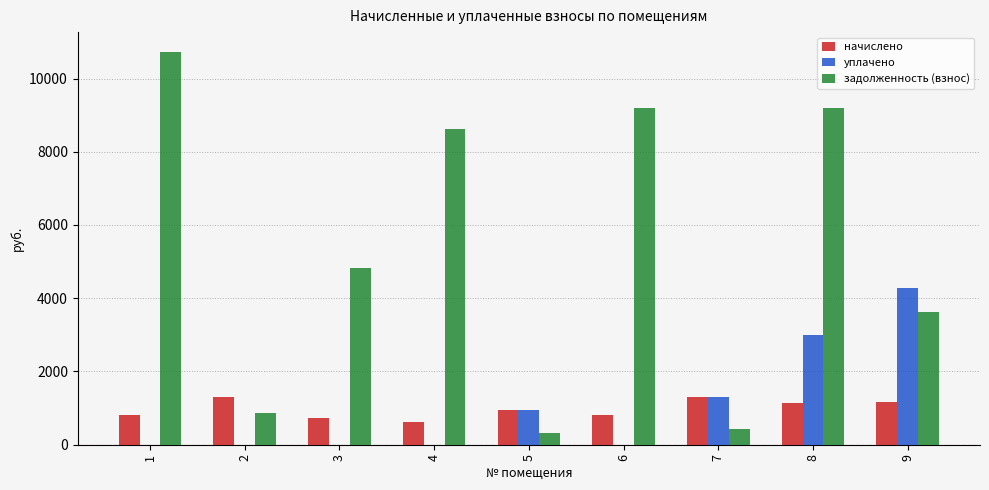

The value of начислено at 4 is 617.8. True or false?

True